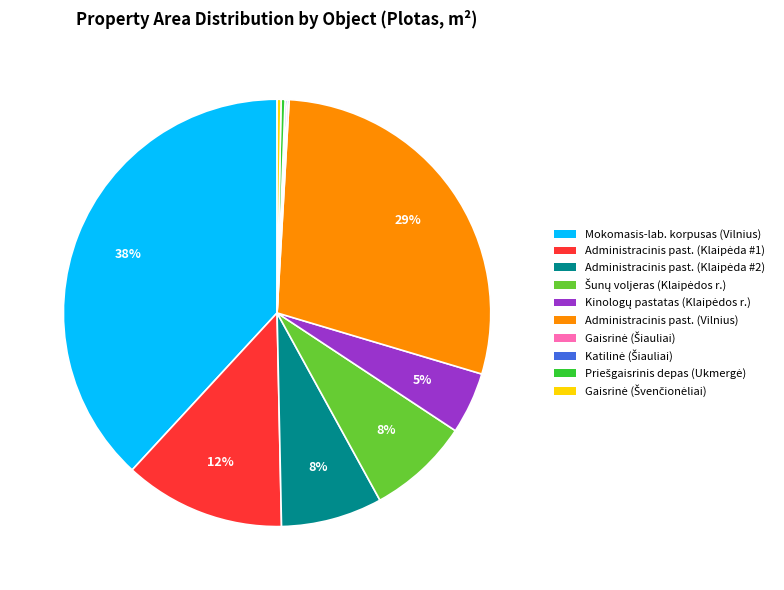

Is there any slice that represents more than half of the pie?

No